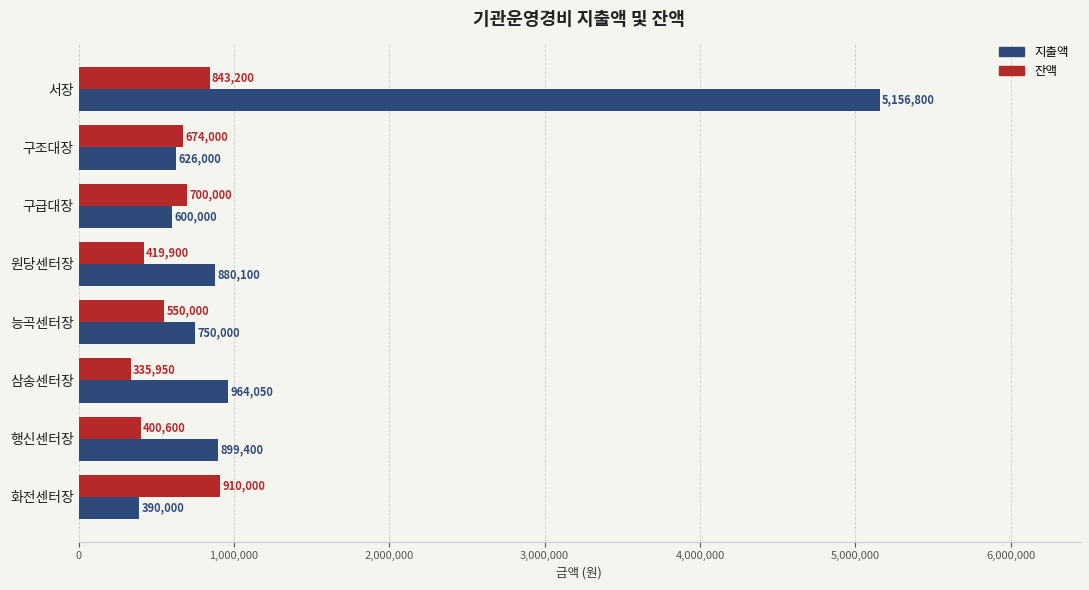

Rank the series at 서장 from highest to lowest value.

지출액, 잔액